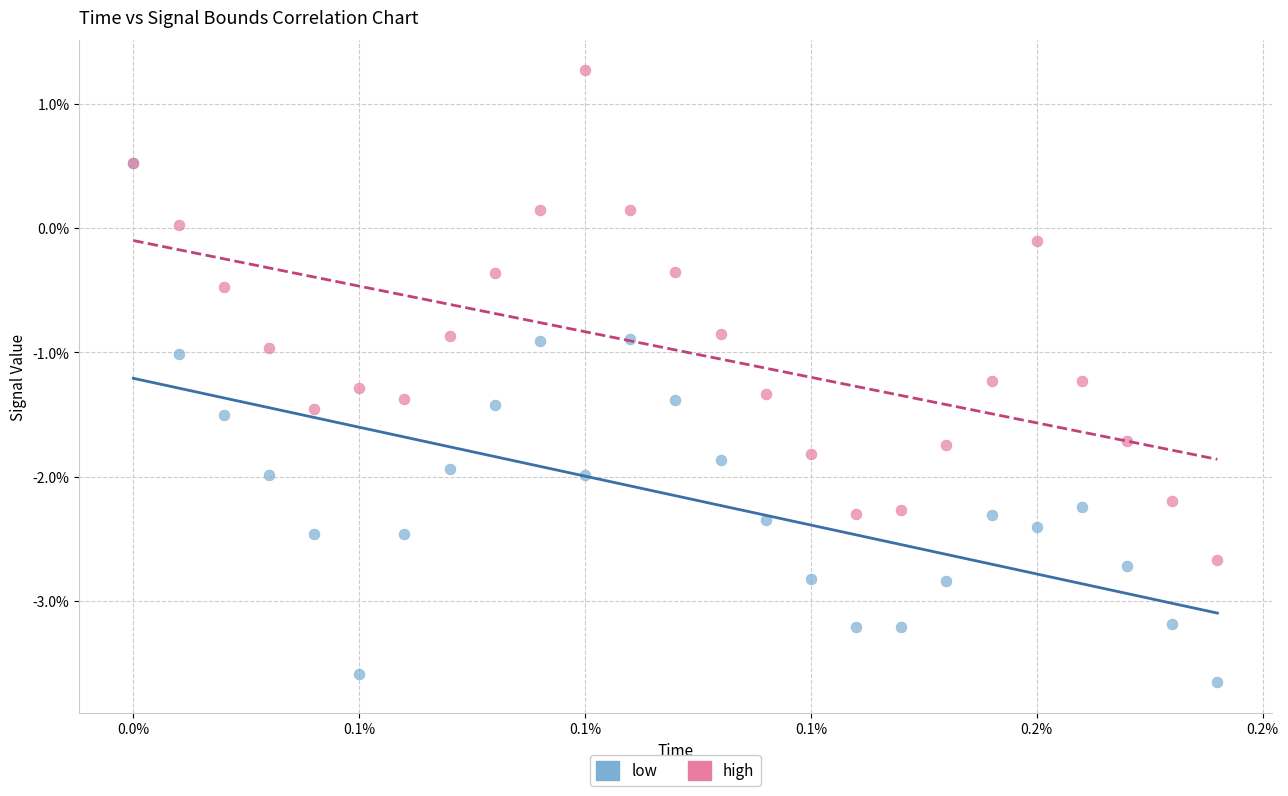

Which series contains the highest Y value?

high